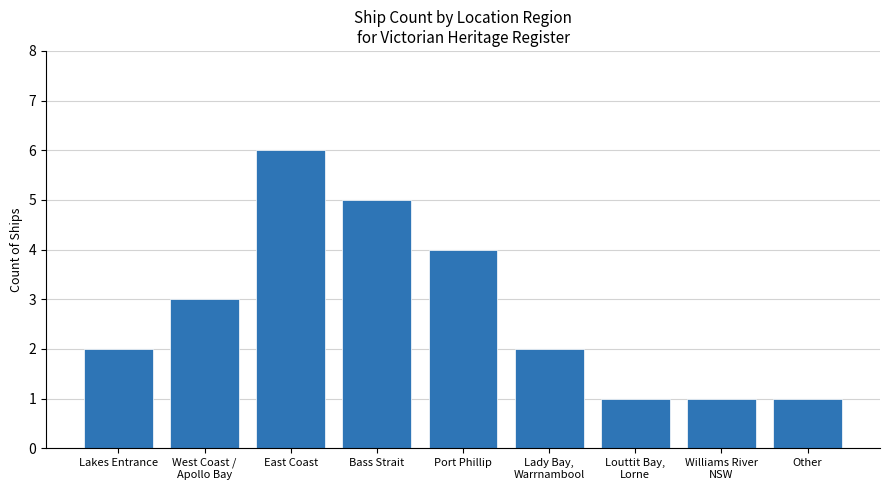

Reading left to right, extract all data points from this chart.

Lakes Entrance=2	West Coast /
Apollo Bay=3	East Coast=6	Bass Strait=5	Port Phillip=4	Lady Bay,
Warrnambool=2	Louttit Bay,
Lorne=1	Williams River
NSW=1	Other=1